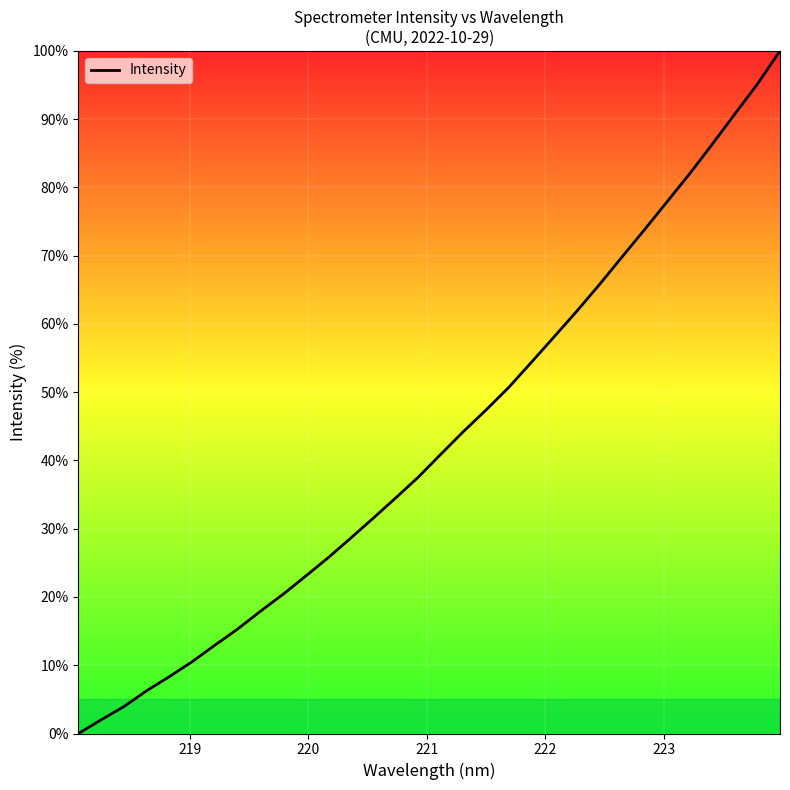

How many series are shown in this chart?

1